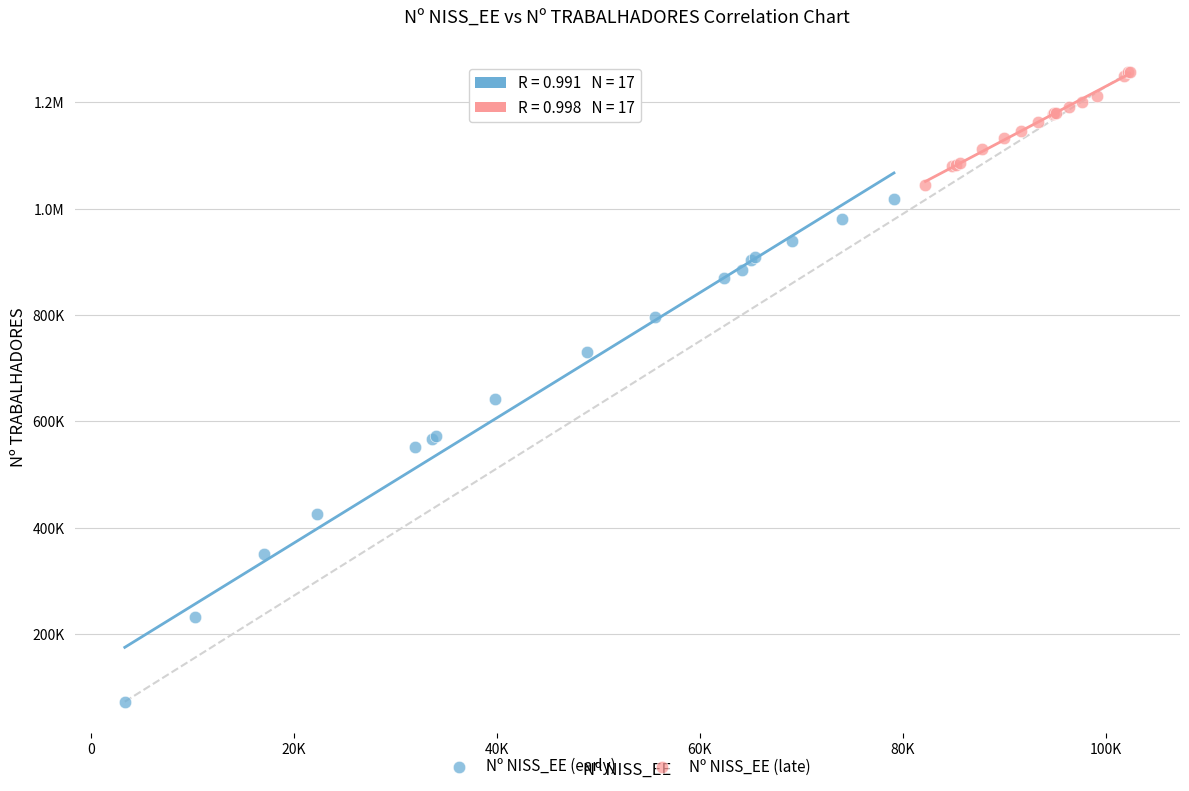

What are all the series names shown in the legend?

Nº NISS_EE (early), Nº NISS_EE (late)